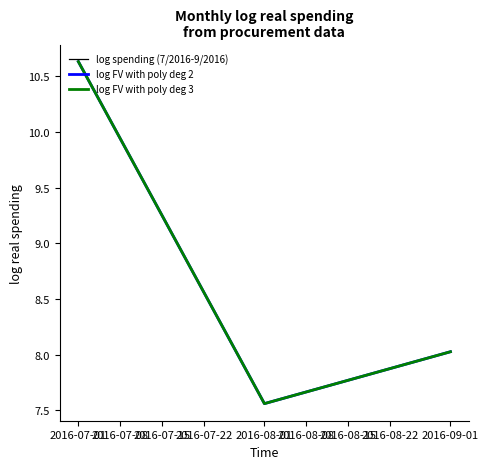

What is the value of the log FV with poly deg 3 point at the 1st from the left?

10.6